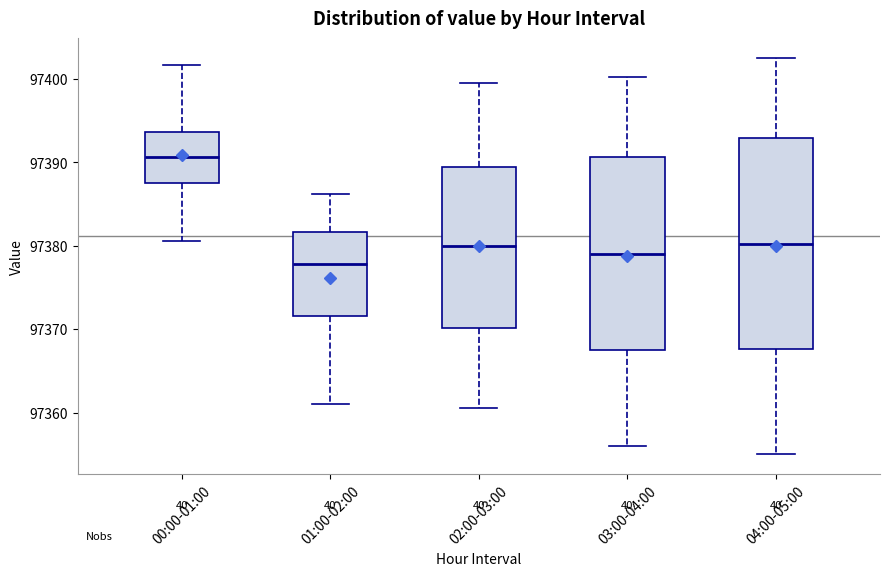

Reading left to right, read every box against the y-axis: the position of its median line, the range the box covers, and the ends of its whiskers. The values are not printed on the chart, so give them approximately, as read against the axis.

00:00-01:00: median 97391, box 97388 to 97394, whiskers 97381 to 97402
01:00-02:00: median 97378, box 97372 to 97382, whiskers 97361 to 97386
02:00-03:00: median 97380, box 97370 to 97389, whiskers 97361 to 97400
03:00-04:00: median 97379, box 97368 to 97391, whiskers 97356 to 97400
04:00-05:00: median 97380, box 97368 to 97393, whiskers 97355 to 97403